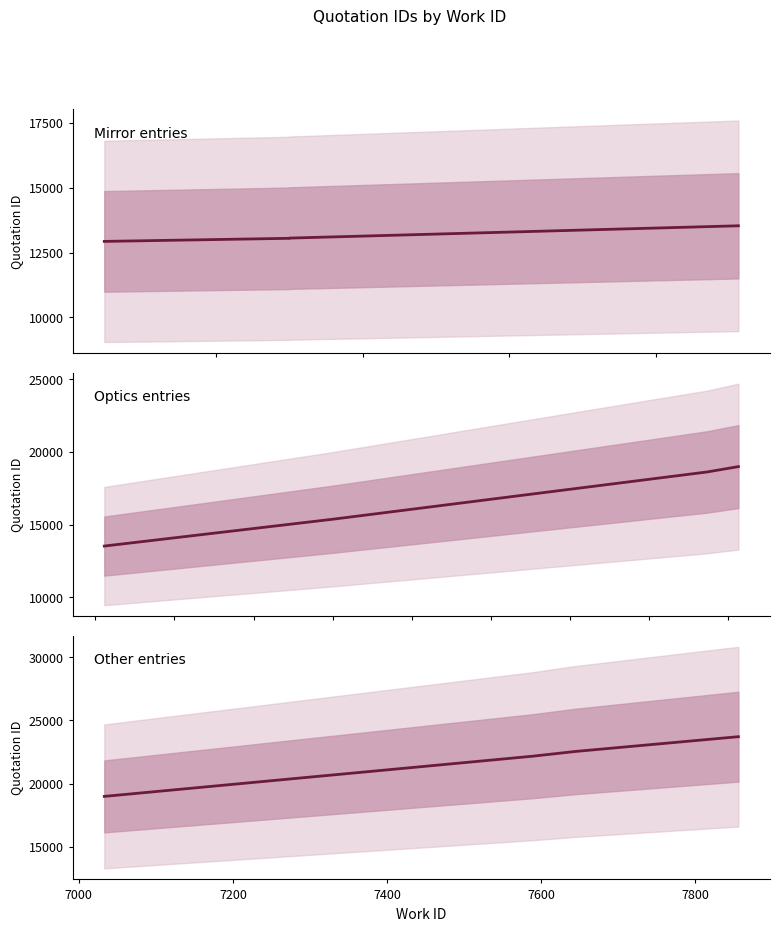

What is the difference between the maximum and minimum values in the Other entries series?

4728